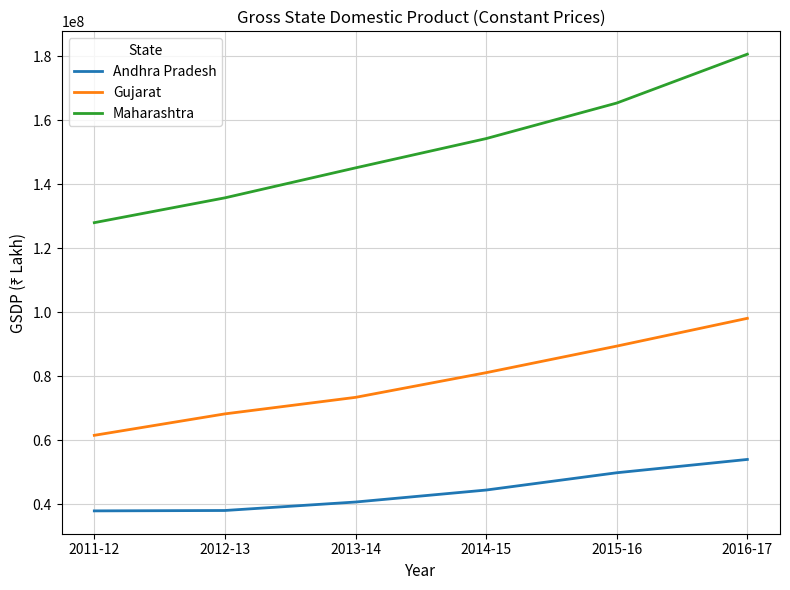

True or false: Gujarat and Andhra Pradesh cross at least once.

False